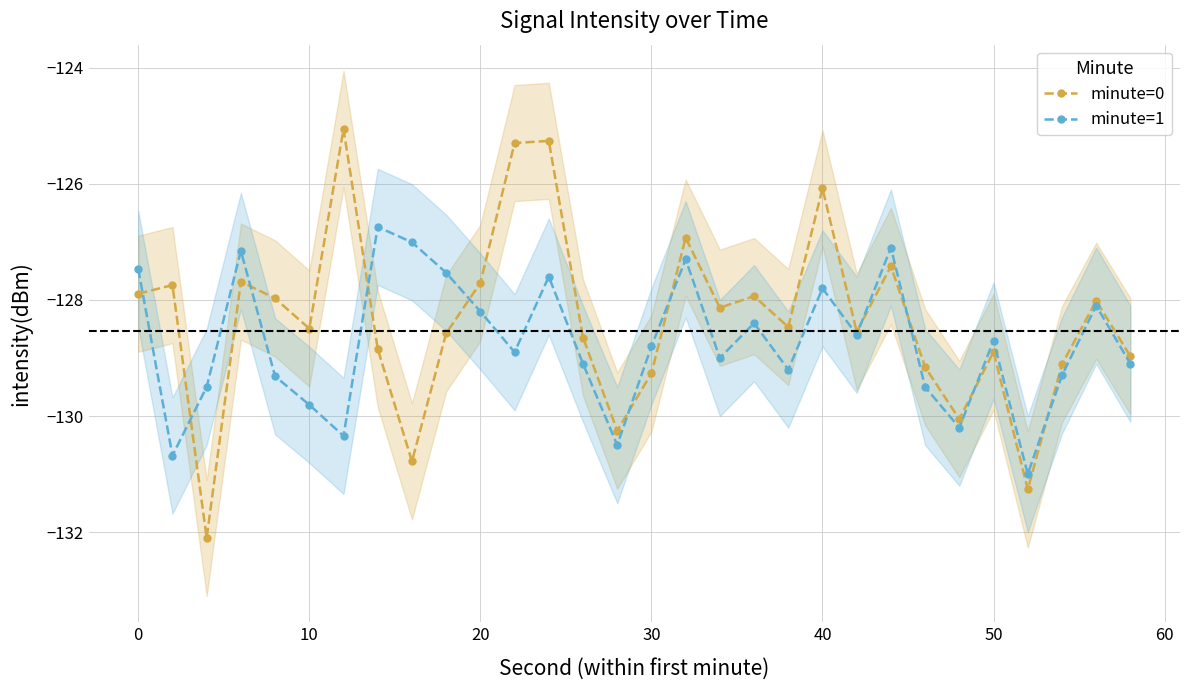

How many values in the minute=1 series are below -128?

21